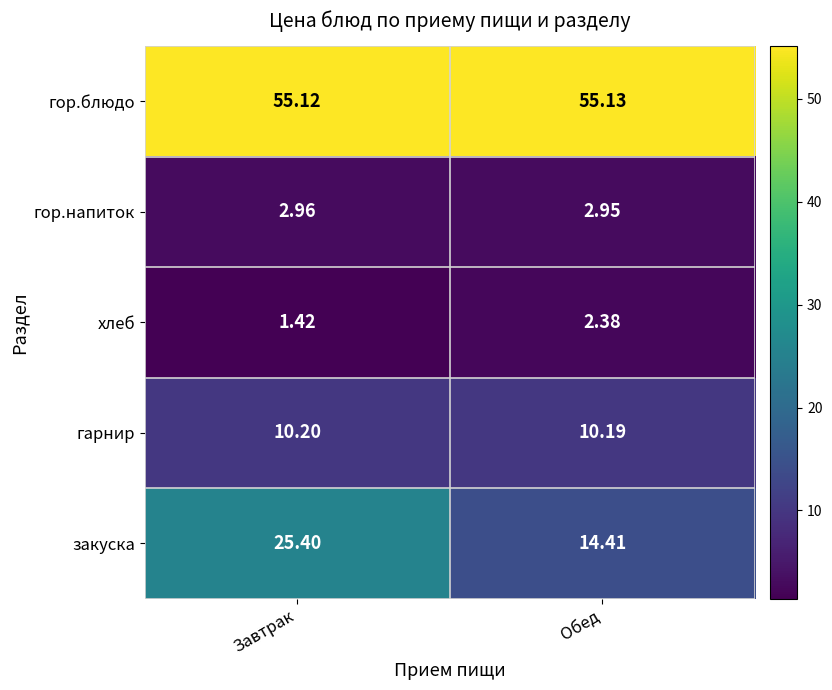

Which category has the lowest value in the гор.блюдо series?

Завтрак